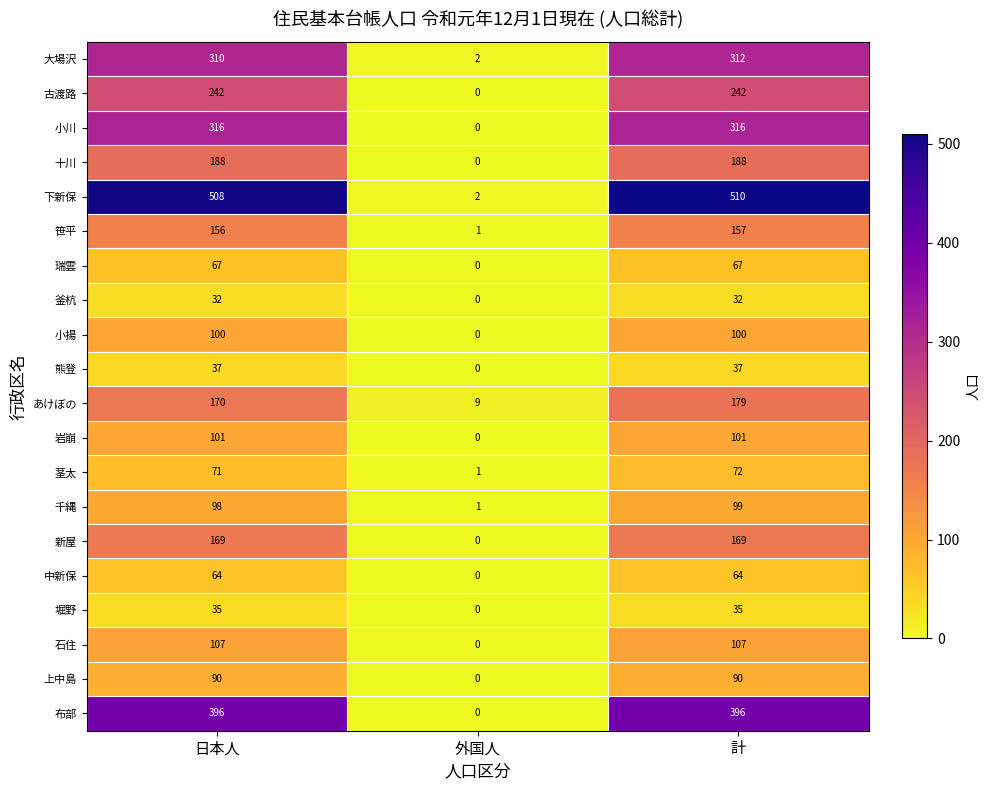

What is the difference between the maximum and minimum values in the 上中島 series?

90